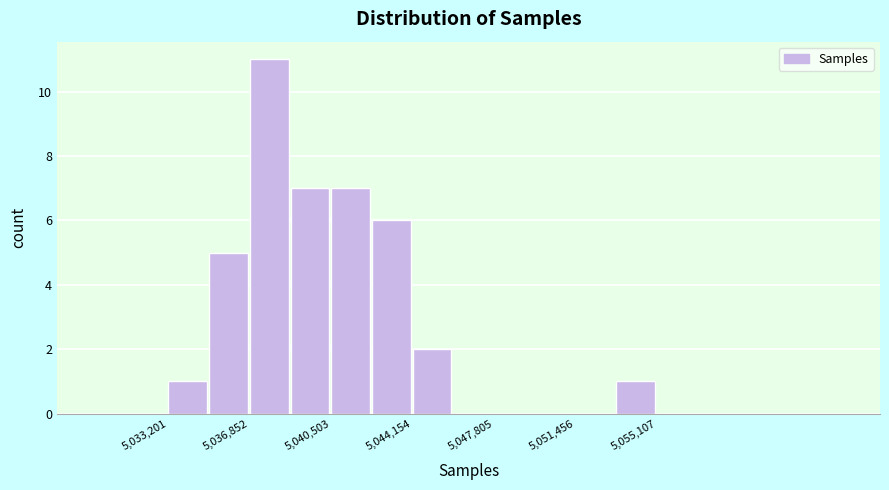

Around what value on the x-axis is the tallest bar? Give the approximate position of its centre, as read against the axis.

5037500